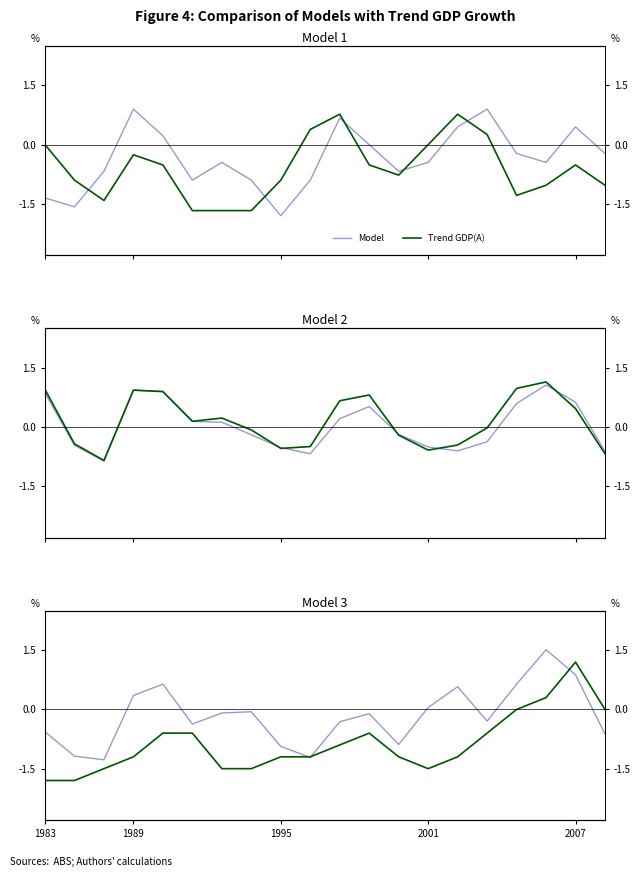

In Trend GDP(A), how many points are higher than both neighbors (excluding endpoints)?

2